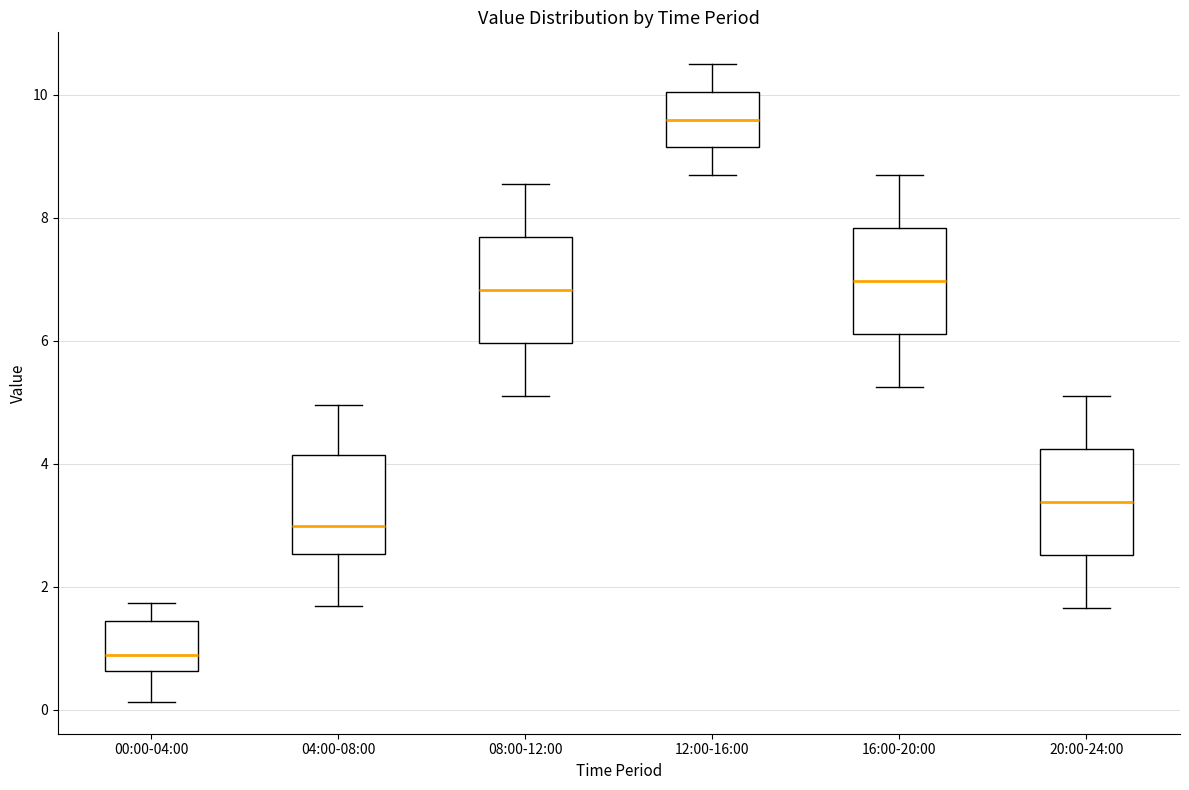

Reading left to right, transcribe this box plot: for each box, give where its median line is, the range the box spans, and where its two whiskers end, as read against the y-axis. The values are not printed on the chart, so give them approximately, as read against the axis.

00:00-04:00: median 0.8, box 0.6 to 1.4, whiskers 0.2 to 1.8
04:00-08:00: median 3.0, box 2.6 to 4.2, whiskers 1.6 to 5.0
08:00-12:00: median 6.8, box 6.0 to 7.6, whiskers 5.2 to 8.6
12:00-16:00: median 9.6, box 9.2 to 10.0, whiskers 8.8 to 10.6
16:00-20:00: median 7.0, box 6.2 to 7.8, whiskers 5.2 to 8.8
20:00-24:00: median 3.4, box 2.6 to 4.2, whiskers 1.6 to 5.2